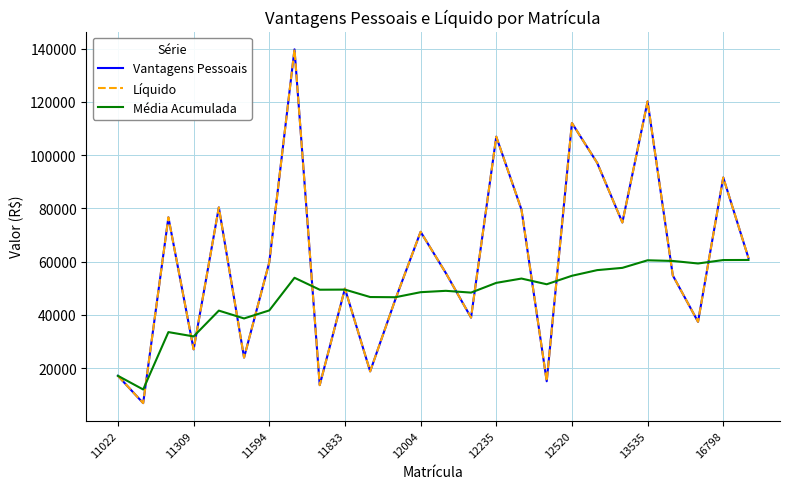

What is the smallest value displayed?

6885.3